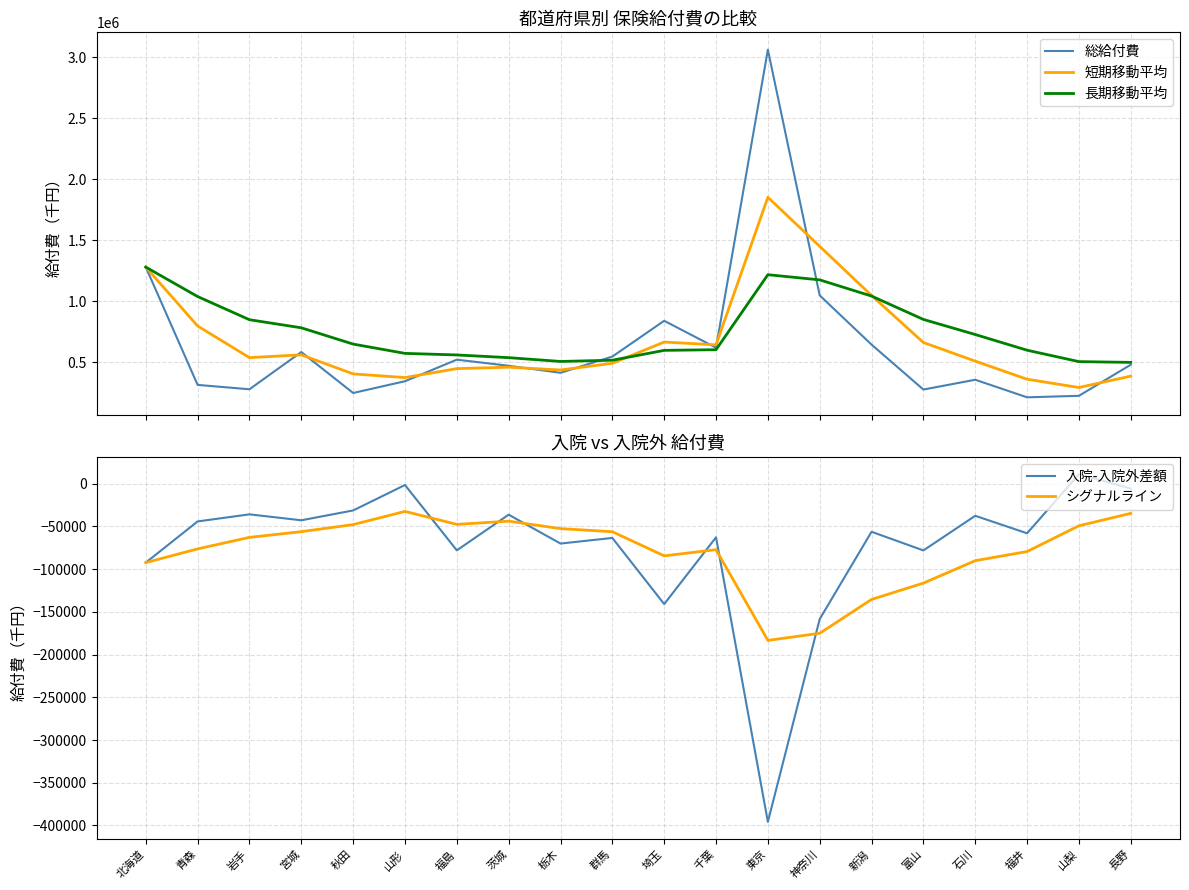

True or false: 長期移動平均 and 総給付費 cross at least once.

True